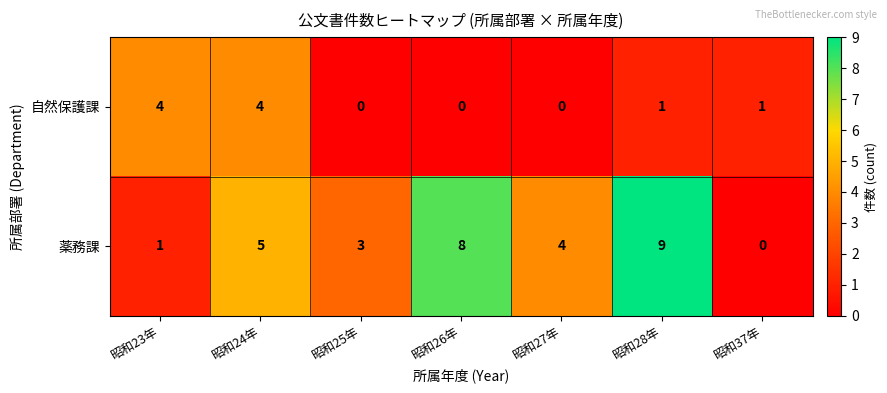

True or false: 薬務課 has a value of 3 at 昭和26年.

False